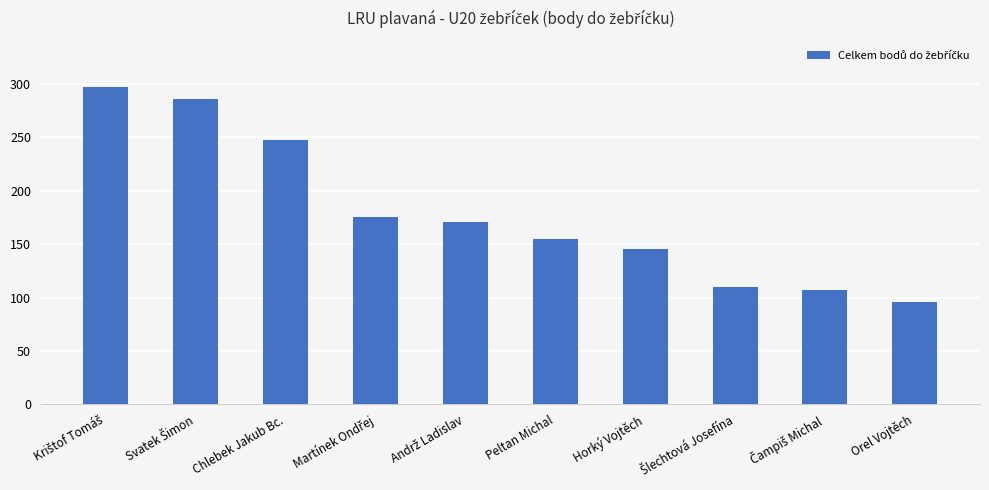

How many values are below 171?

5